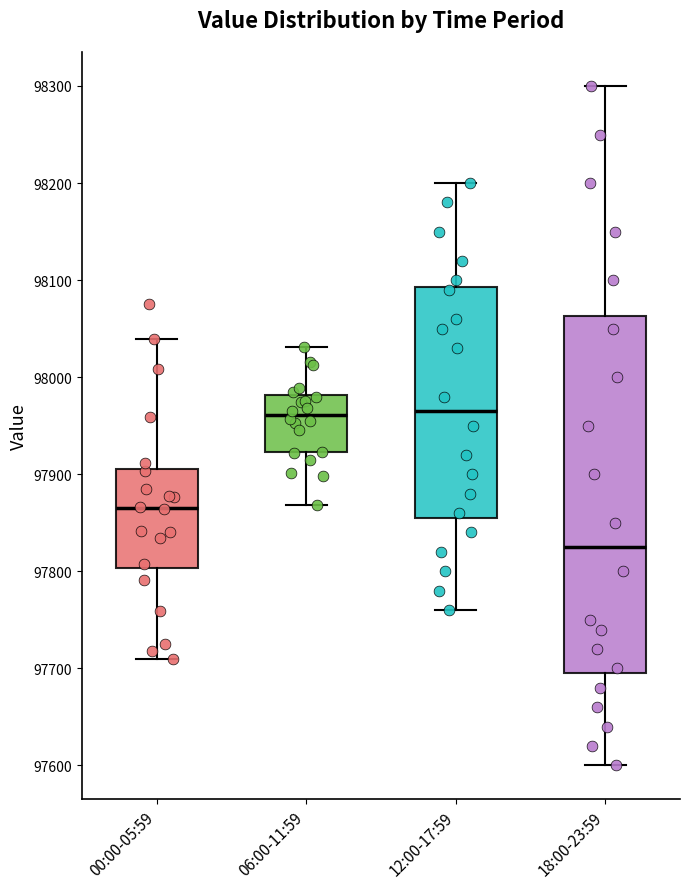

Reading left to right, transcribe this box plot: for each box, give where its median line is, the range the box spans, and where its two whiskers end, as read against the y-axis. The values are not printed on the chart, so give them approximately, as read against the axis.

00:00-05:59: median 97870, box 97800 to 97910, whiskers 97710 to 98040
06:00-11:59: median 97960, box 97920 to 97980, whiskers 97870 to 98030
12:00-17:59: median 97970, box 97860 to 98090, whiskers 97760 to 98200
18:00-23:59: median 97830, box 97700 to 98060, whiskers 97600 to 98300